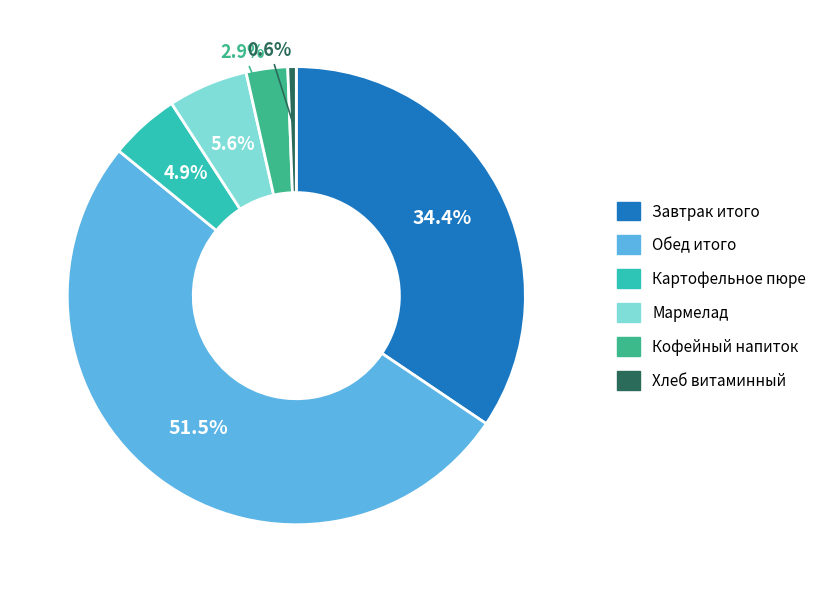

The Обед итого slice represents 42% of the pie. True or false?

False